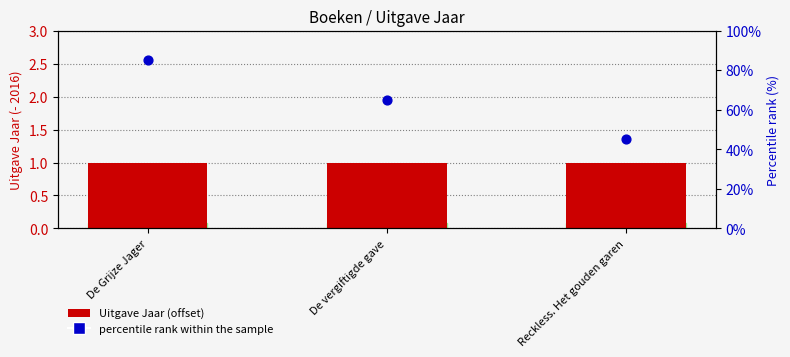

What are all the series names shown in the legend?

Uitgave Jaar (offset), percentile rank within the sample